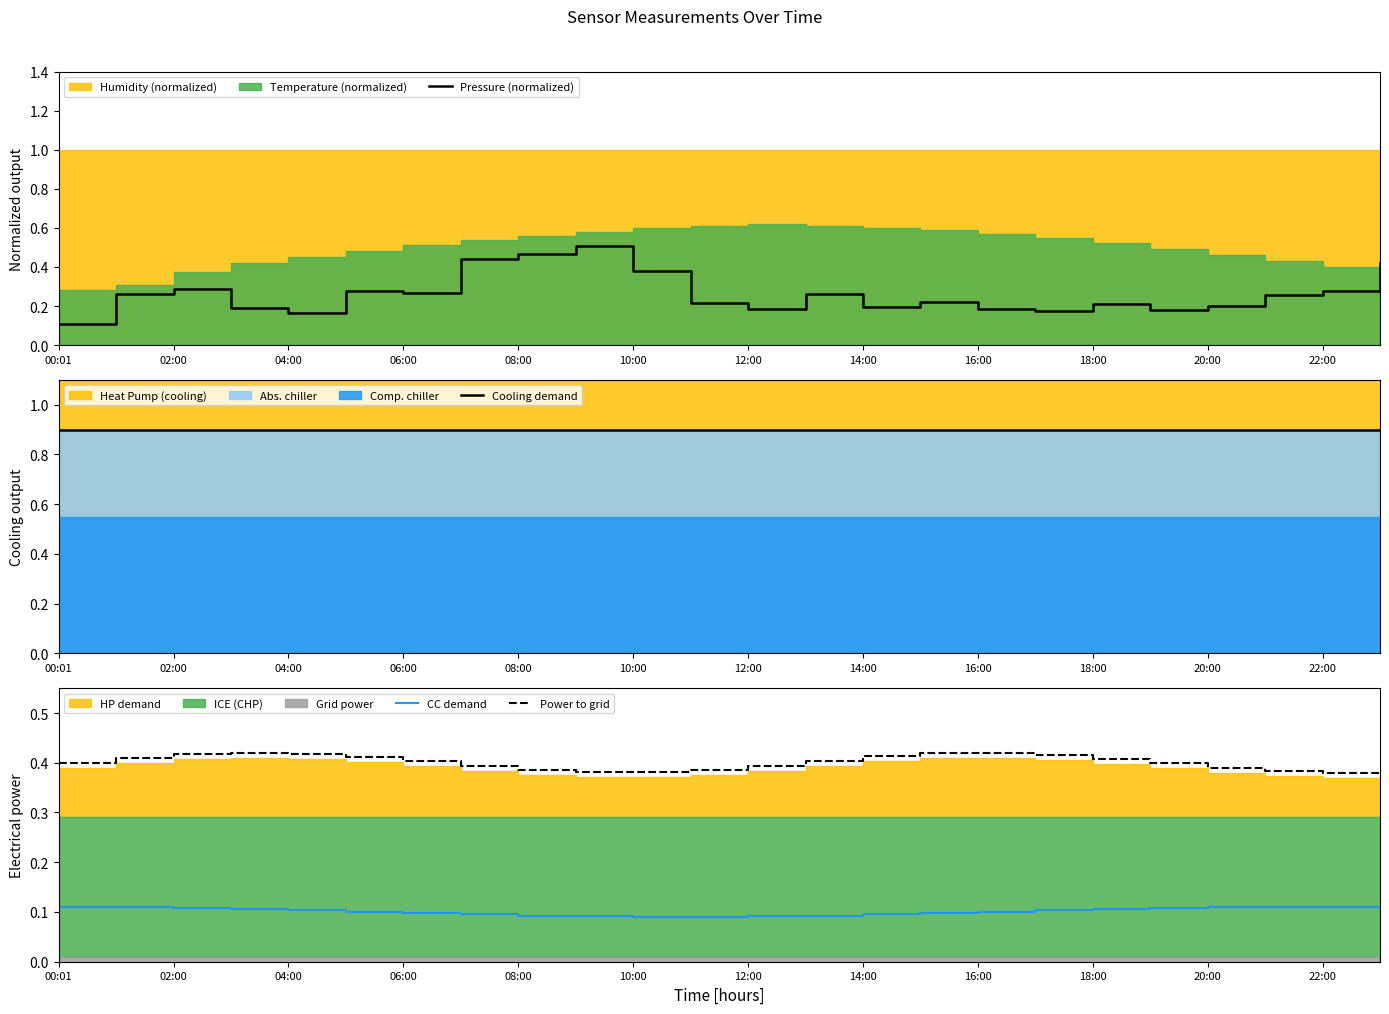

Rank the series by their average value, from lowest to highest.

CC demand, Pressure (normalized), Power to grid, Cooling demand